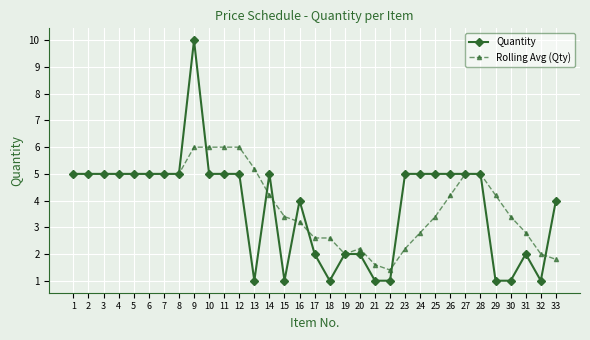

Where does the Rolling Avg (Qty) series first go above 4?

1